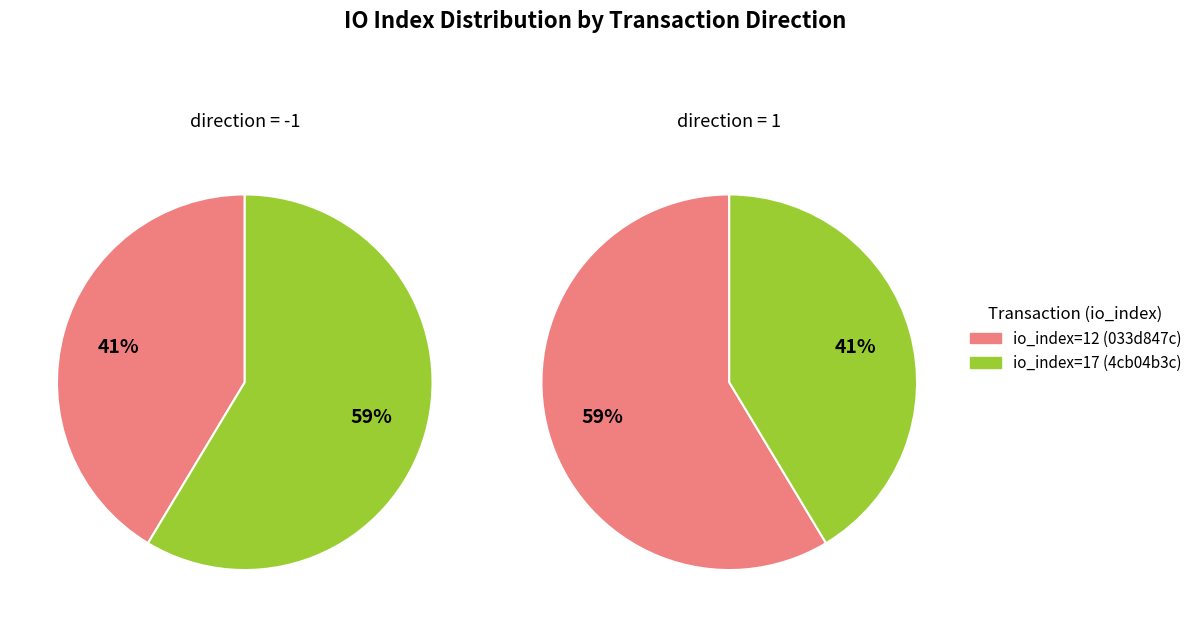

Does direction account for over 50% of the chart?

No